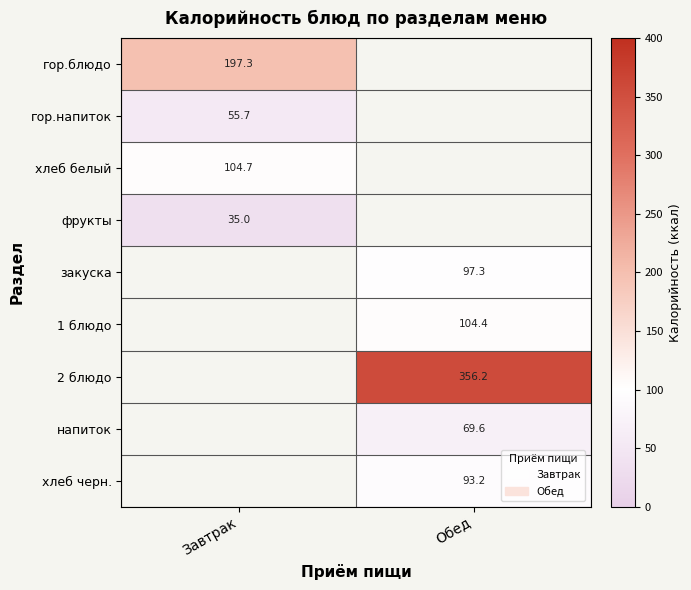

How many categories are shown in the chart?

2